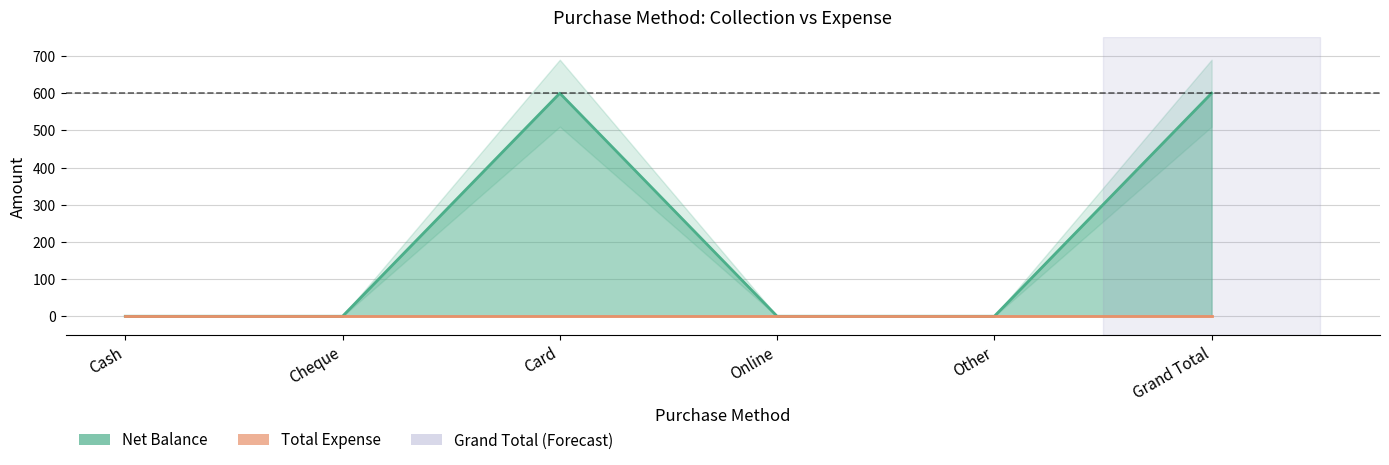

The chart shows a value of 600 at Grand Total. True or false?

True